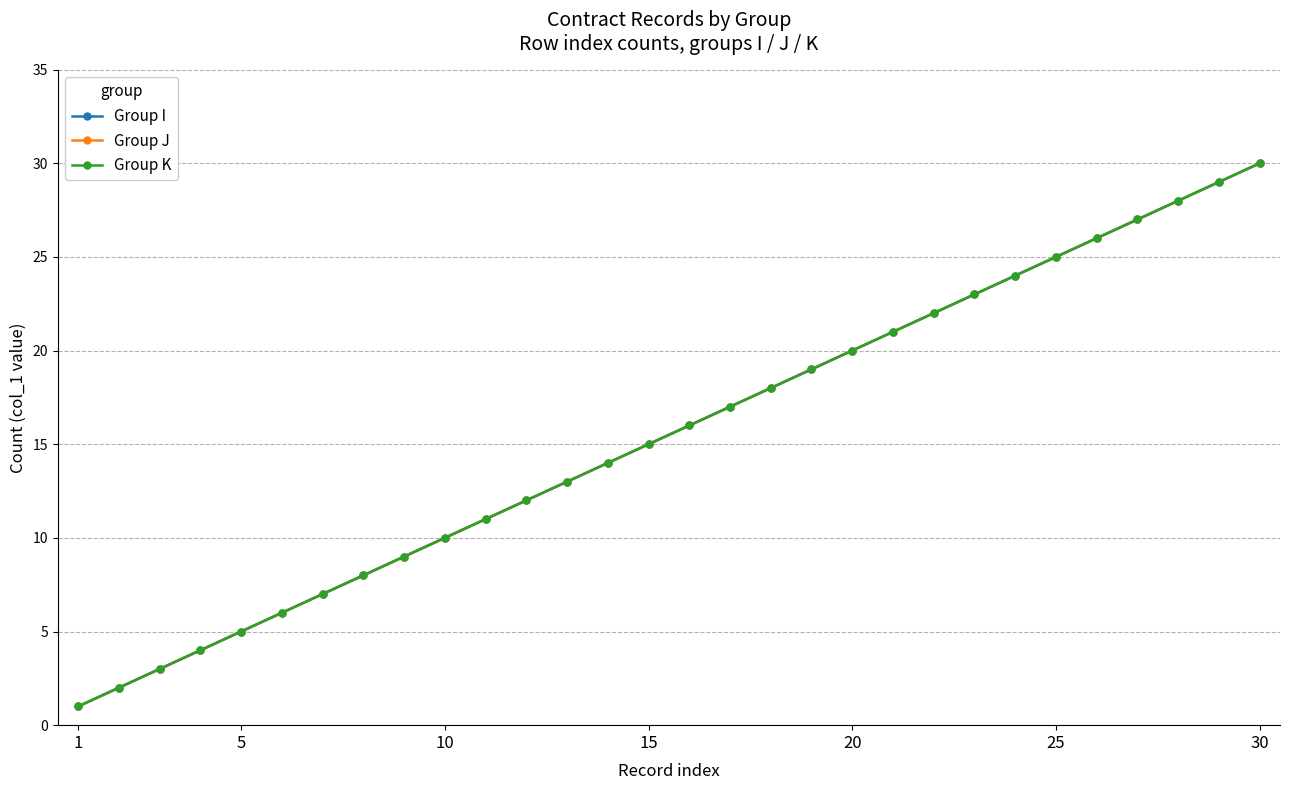

At which label is Group I closest to 15?

15